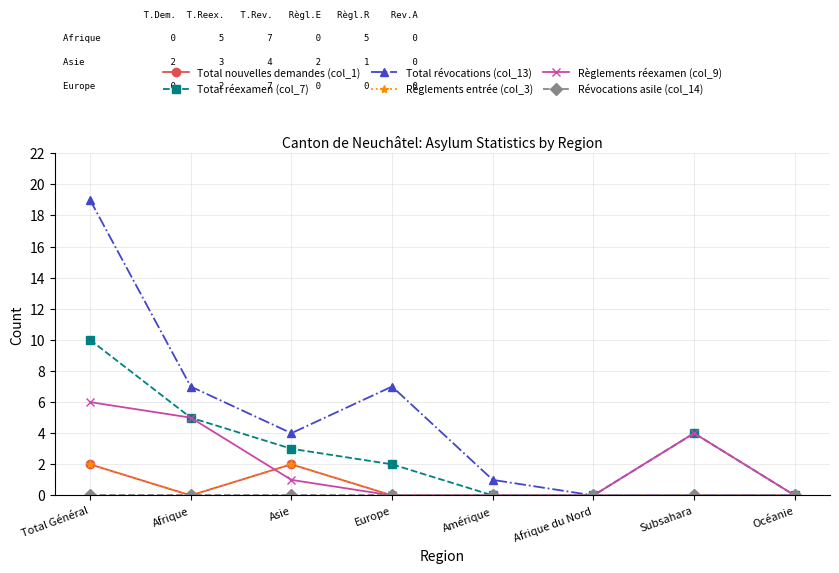

Does the chart have visible grid lines?

Yes